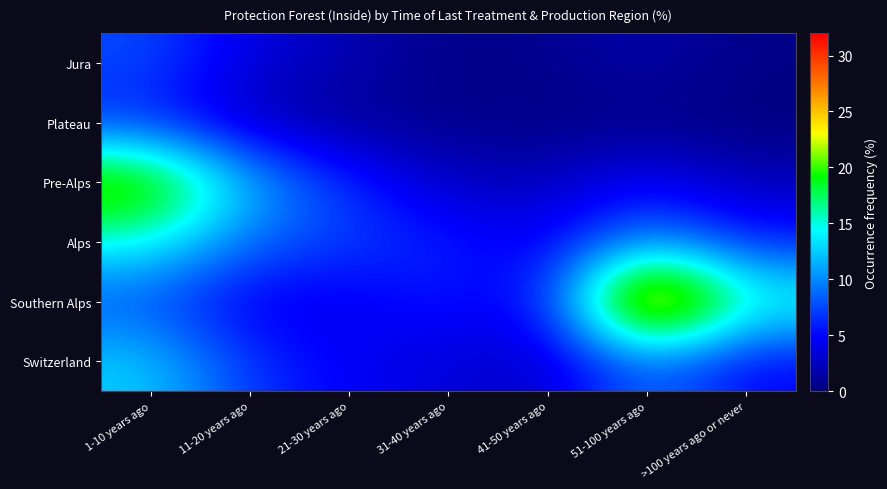

Reading left to right, extract all data points from this chart.

Jura: 1-10 years ago=7.6	11-20 years ago=3.6	21-30 years ago=2.0	31-40 years ago=0.4	41-50 years ago=0.7	51-100 years ago=1.8	>100 years ago or never=0.4
Plateau: 1-10 years ago=6.2	11-20 years ago=2.1	21-30 years ago=0.9	31-40 years ago=0.6	41-50 years ago=0.2	51-100 years ago=0.4	>100 years ago or never=0.0
Pre-Alps: 1-10 years ago=23.0	11-20 years ago=11.5	21-30 years ago=6.3	31-40 years ago=2.5	41-50 years ago=2.4	51-100 years ago=4.8	>100 years ago or never=2.2
Alps: 1-10 years ago=15.0	11-20 years ago=8.8	21-30 years ago=7.1	31-40 years ago=5.9	41-50 years ago=4.0	51-100 years ago=10.6	>100 years ago or never=5.8
Southern Alps: 1-10 years ago=7.7	11-20 years ago=3.8	21-30 years ago=4.1	31-40 years ago=5.7	41-50 years ago=4.6	51-100 years ago=32.4	>100 years ago or never=16.0
Switzerland: 1-10 years ago=12.7	11-20 years ago=6.6	21-30 years ago=4.6	31-40 years ago=3.4	41-50 years ago=2.6	51-100 years ago=9.3	>100 years ago or never=4.6